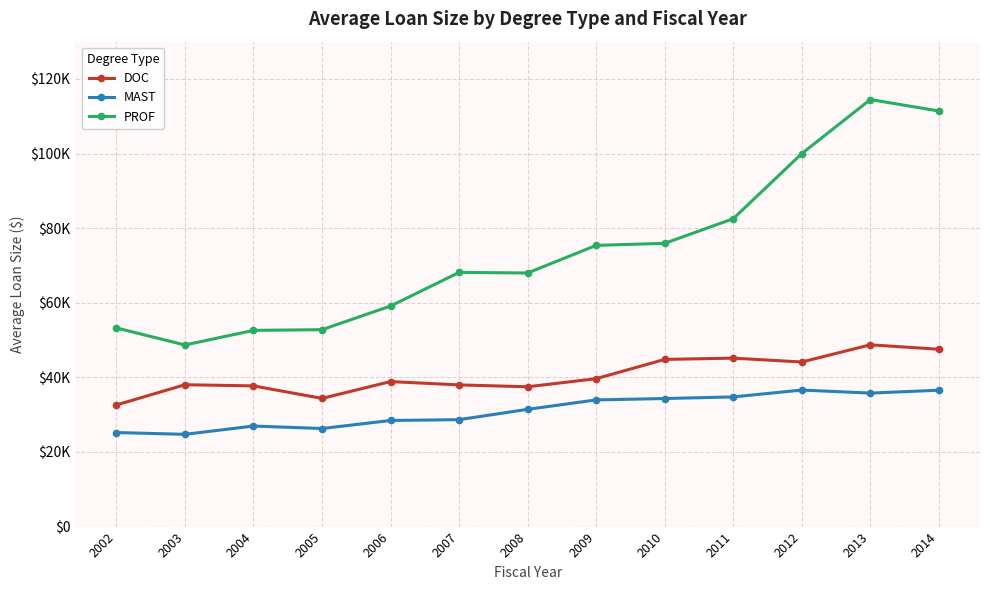

Reading left to right, transcribe all the data shown in this chart.

DOC: 32607.9	38028.7	37718.6	34368.3	38874.2	37984.0	37480.1	39657.1	44817.8	45162.5	44127.9	48729.0	47539.6
MAST: 25214.1	24732.4	26951.5	26292.3	28446.8	28669.5	31433.3	33960.3	34332.4	34764.5	36604.1	35785.6	36558.1
PROF: 53255.4	48687.5	52604.9	52788.6	59130.5	68143.7	67988.6	75386.5	75938.6	82541.9	100000.4	114485.5	111408.8